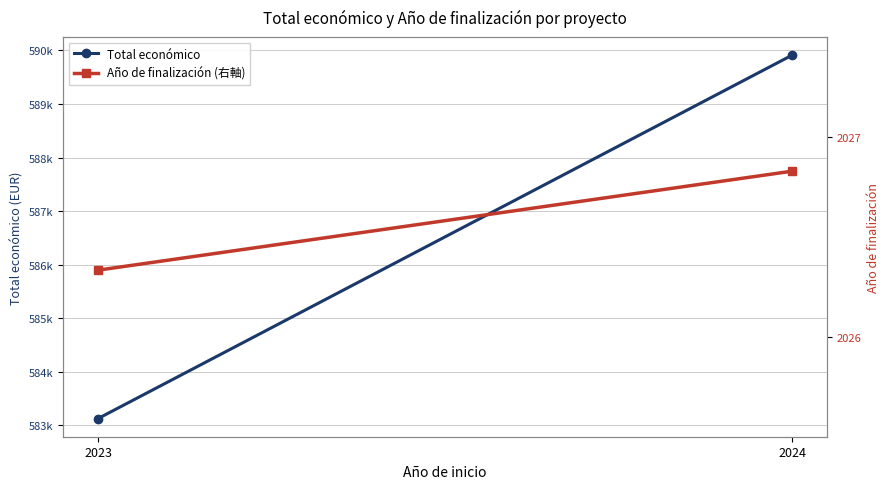

What value does the Total económico series have at 2024?

589912.7